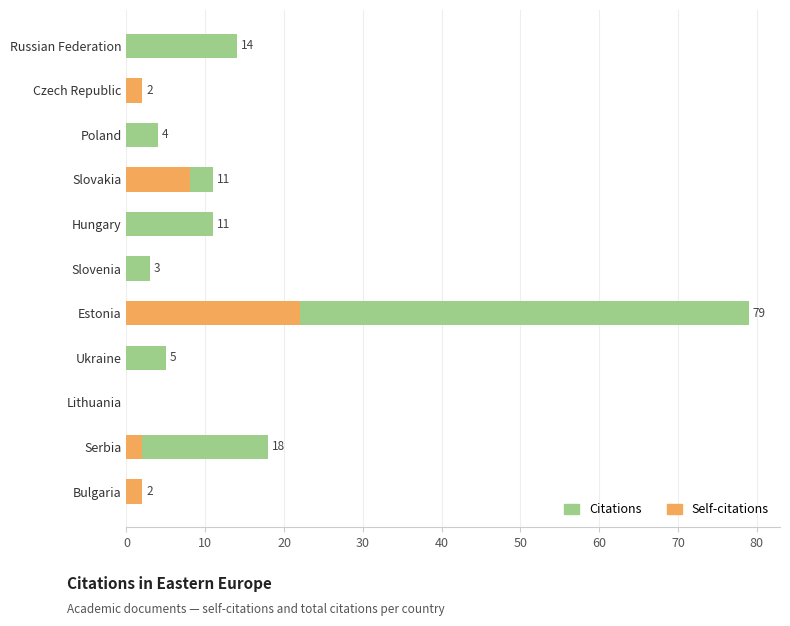

How many groups of bars are there?

11